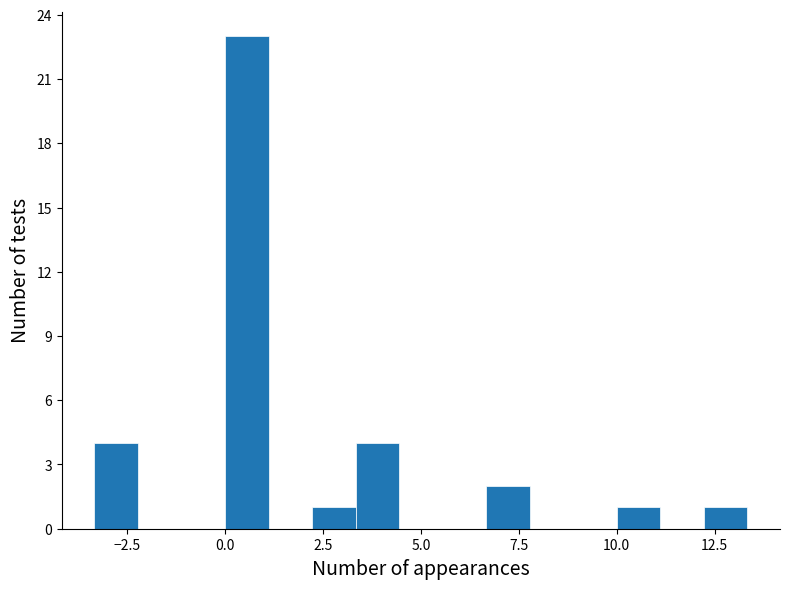

Read against the x-axis, roughly where is the centre of the tallest bar?

0.5